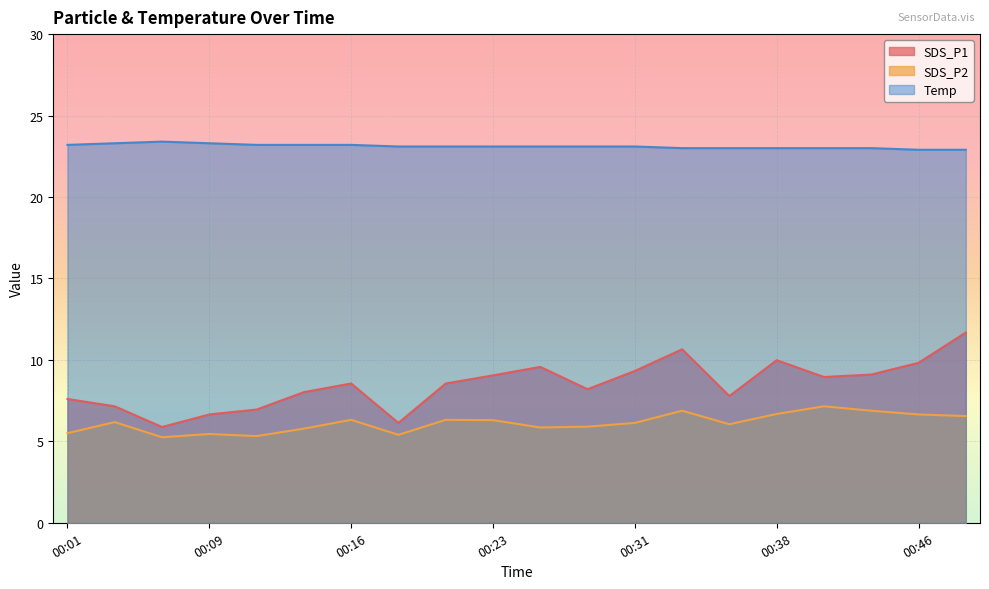

What is the sum of the SDS_P1 values at 00:41 and 00:38?

18.9